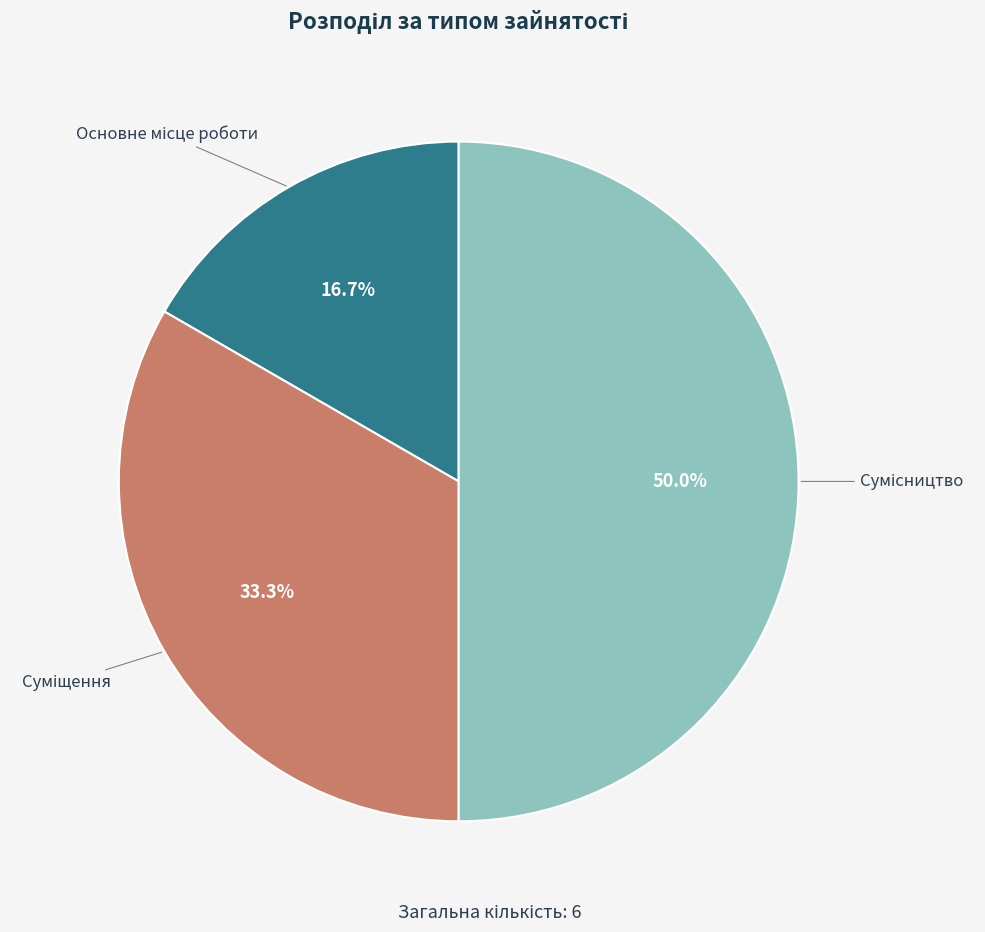

Is there any slice that represents more than half of the pie?

No